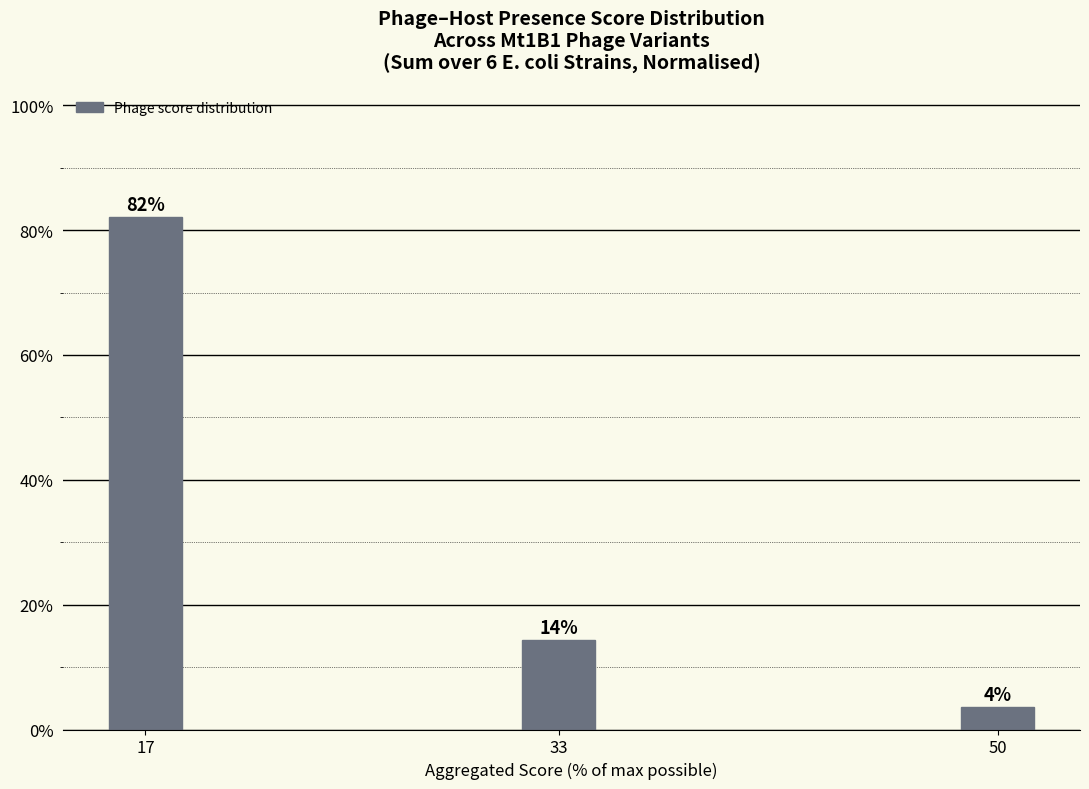

Reading right to left, what are all the values shown in this chart?

3.6	14.3	82.1